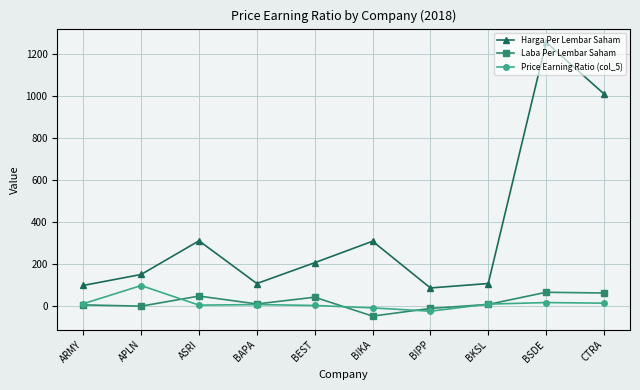

True or false: Harga Per Lembar Saham has a value of 1255.0 at BSDE.

True